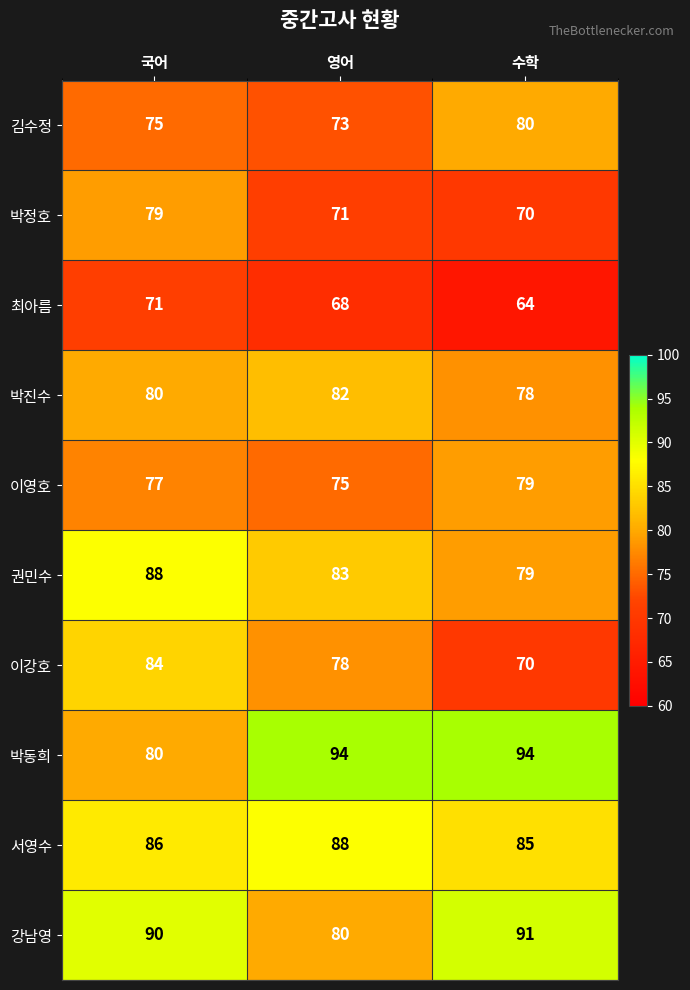

Reading right to left, extract all data points from this chart.

김수정: 80	73	75
박정호: 70	71	79
최아름: 64	68	71
박진수: 78	82	80
이영호: 79	75	77
권민수: 79	83	88
이강호: 70	78	84
박동희: 94	94	80
서영수: 85	88	86
강남영: 91	80	90